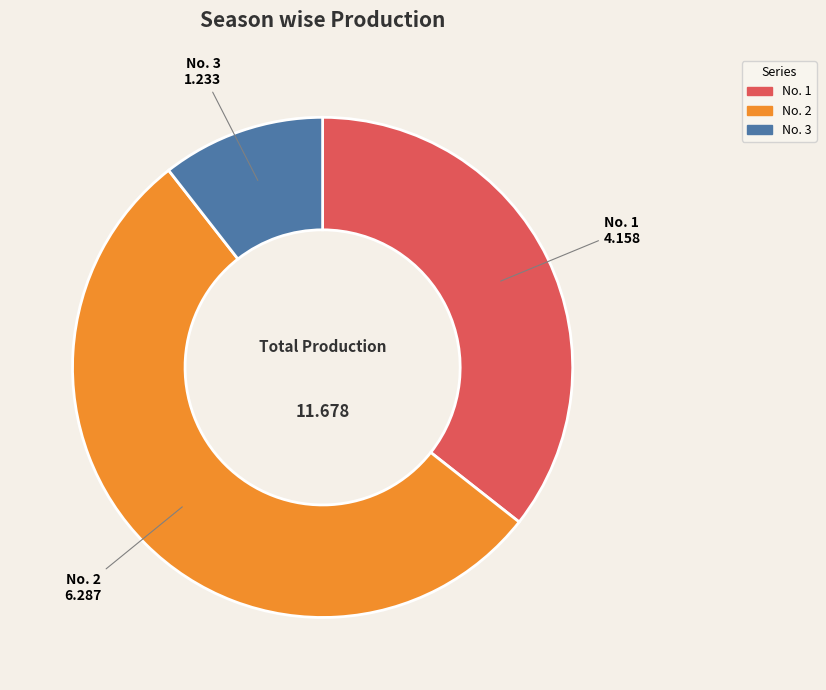

What is the largest slice in the pie chart?

No. 2